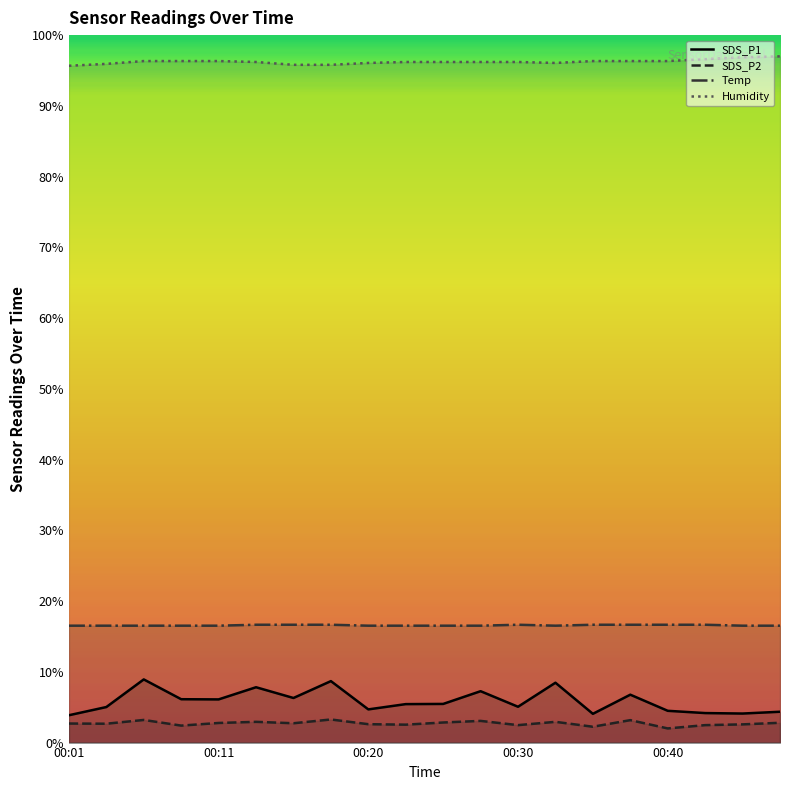

True or false: Humidity and SDS_P2 cross at least once.

False